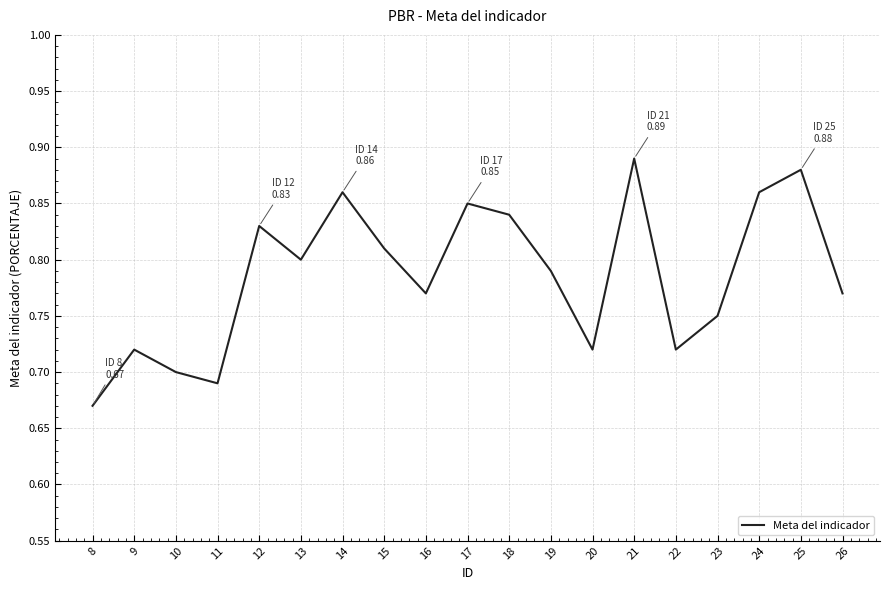

At which label is the value closest to 0?

8